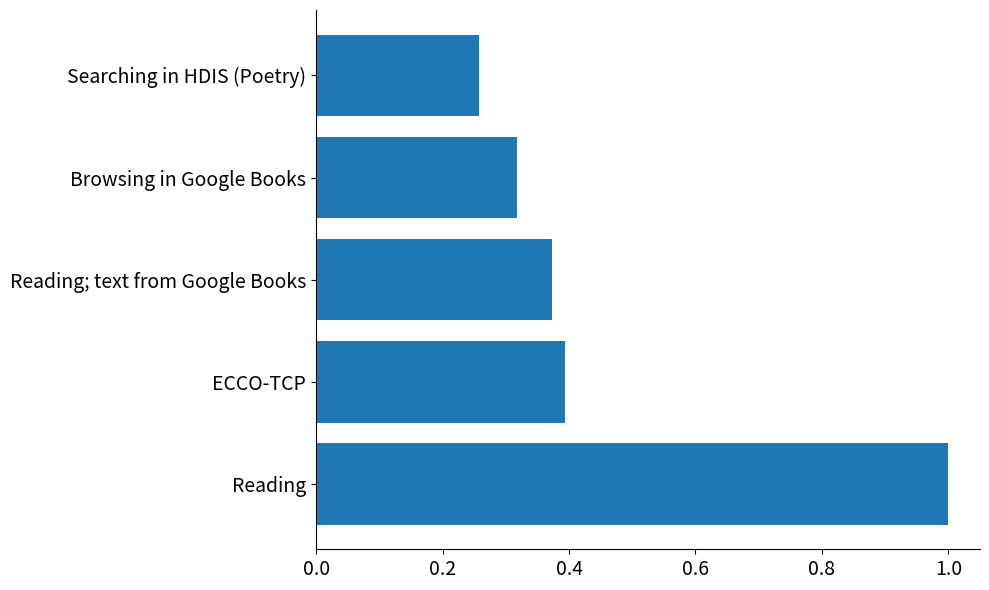

Which has a higher value, ECCO-TCP or Searching in HDIS (Poetry)?

ECCO-TCP